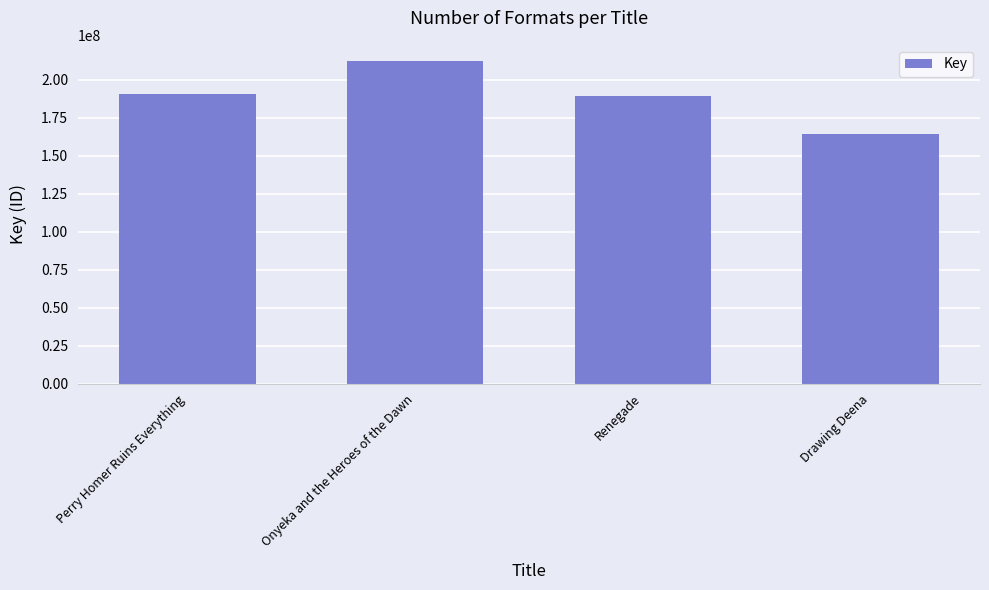

What is the average value?

188876827